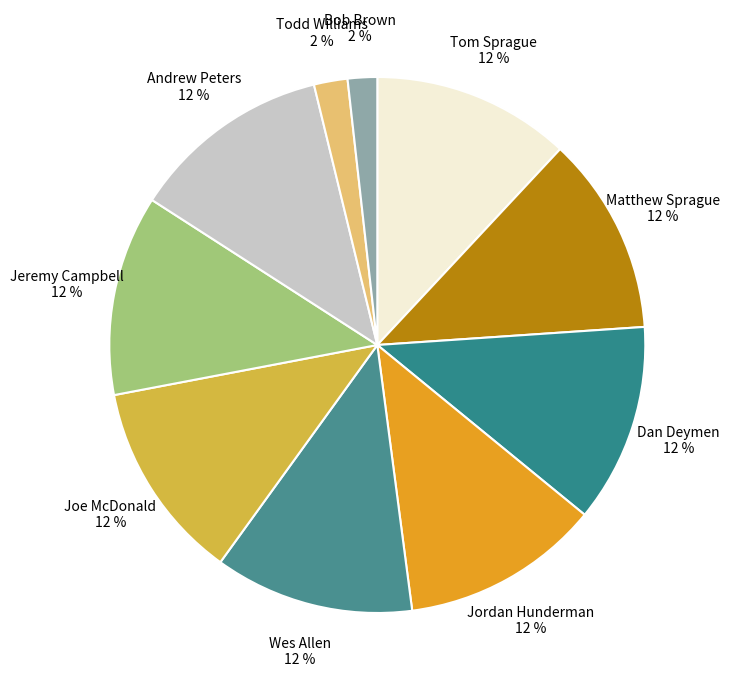

Is the sum of Todd Williams and Joe McDonald greater than half?

No